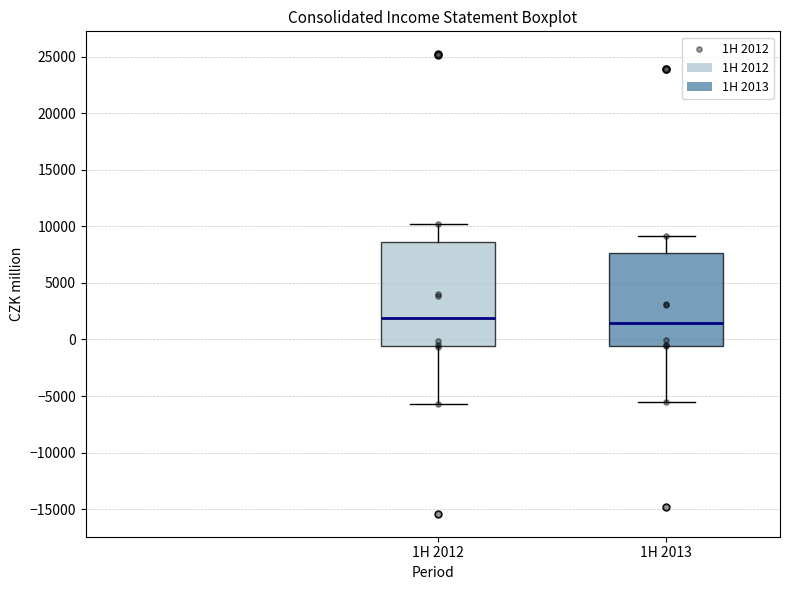

Reading left to right, read every box against the y-axis: the position of its median line, the range the box covers, and the ends of its whiskers. The values are not printed on the chart, so give them approximately, as read against the axis.

1H 2012: median 2000, box -500 to 8500, whiskers -5500 to 10000
1H 2013: median 1500, box -500 to 7500, whiskers -5500 to 9000